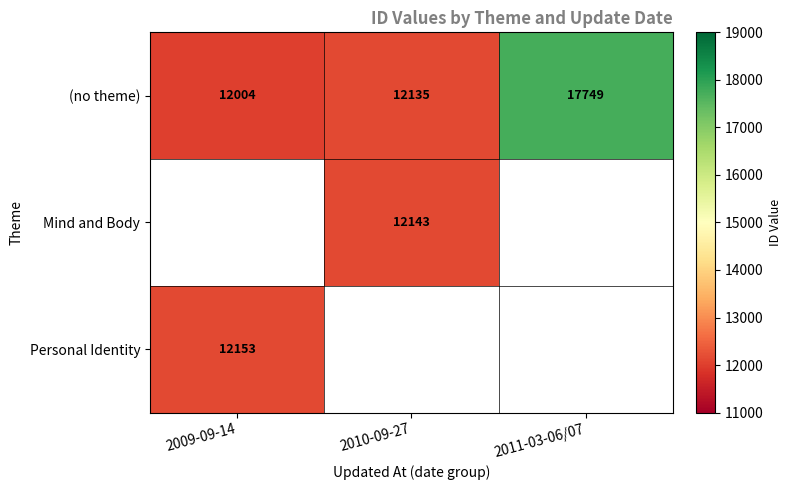

List the labels in order of (no theme) value, smallest first.

2009-09-14, 2010-09-27, 2011-03-06/07